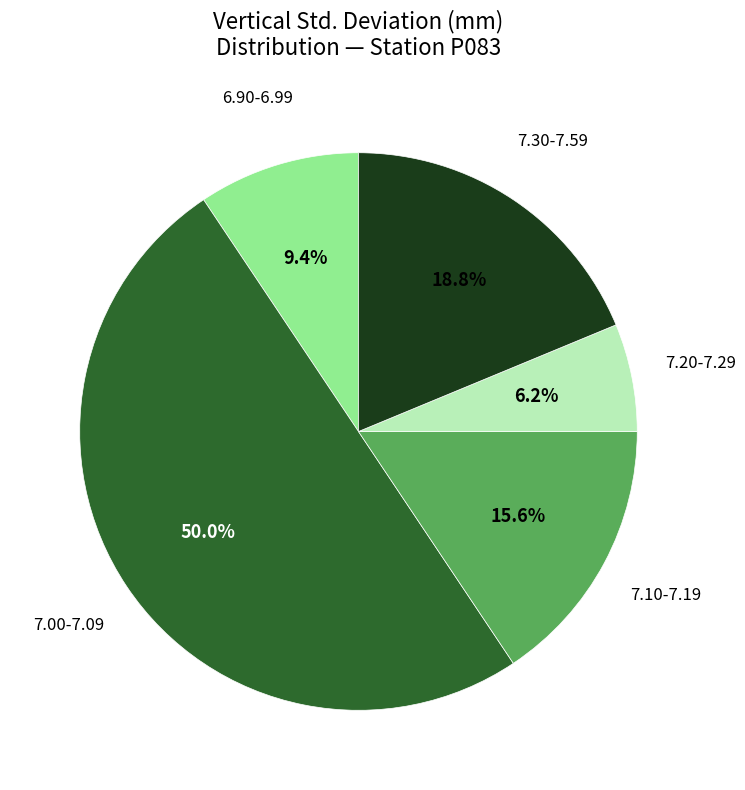

How many slices are in this pie chart?

5